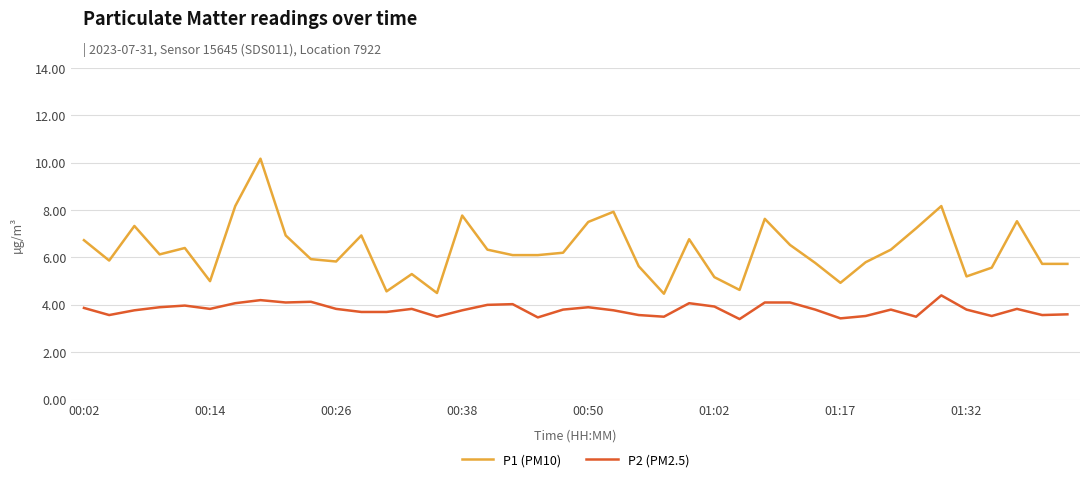

List the series in order of their peak value, highest first.

P1 (PM10), P2 (PM2.5)